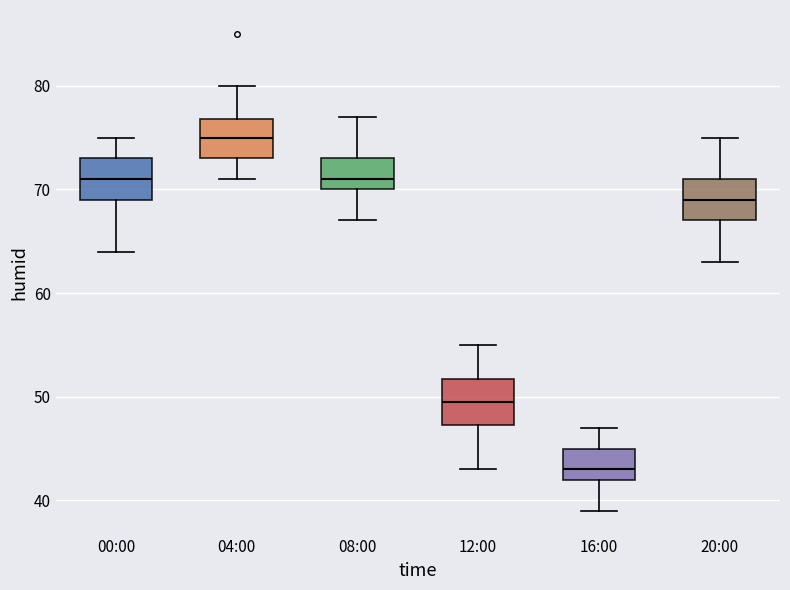

Reading left to right, read every box against the y-axis: the position of its median line, the range the box covers, and the ends of its whiskers. The values are not printed on the chart, so give them approximately, as read against the axis.

00:00: median 71, box 69 to 73, whiskers 64 to 75
04:00: median 75, box 73 to 77, whiskers 71 to 80
08:00: median 71, box 70 to 73, whiskers 67 to 77
12:00: median 50, box 47 to 52, whiskers 43 to 55
16:00: median 43, box 42 to 45, whiskers 39 to 47
20:00: median 69, box 67 to 71, whiskers 63 to 75